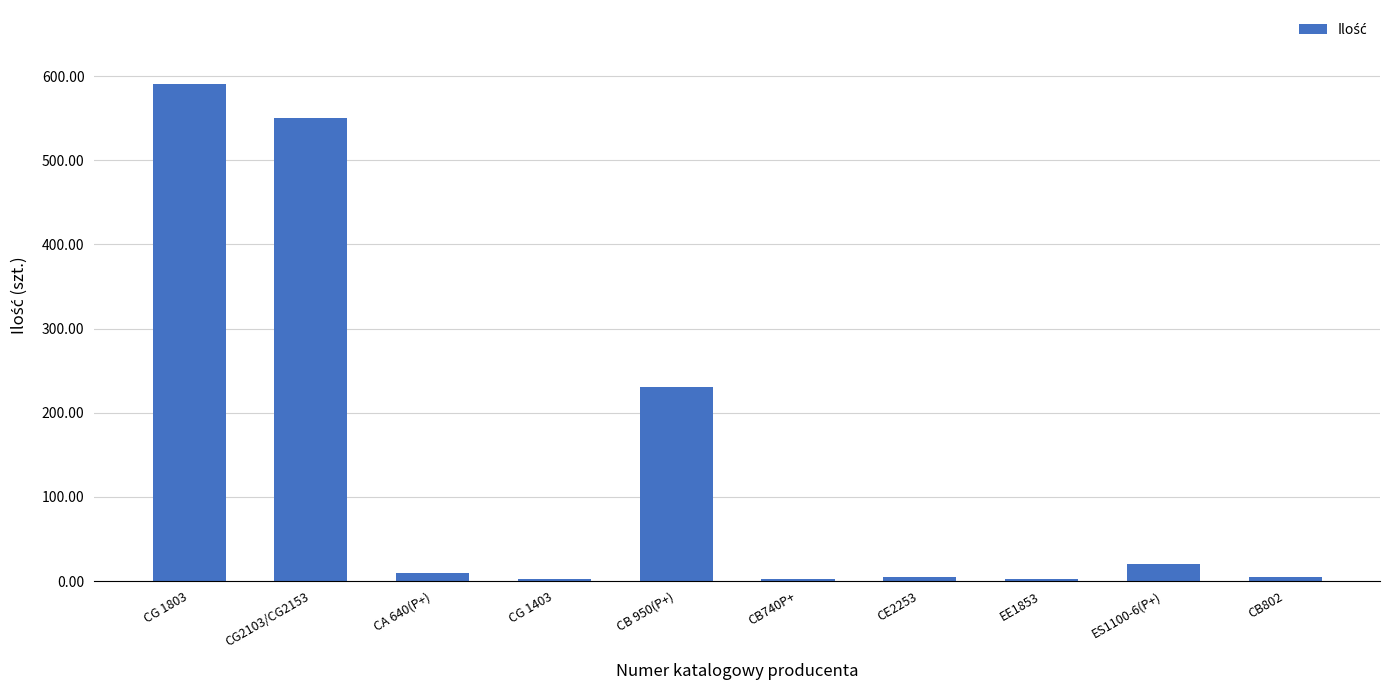

Are the bars grouped side by side (vs. stacked)?

No